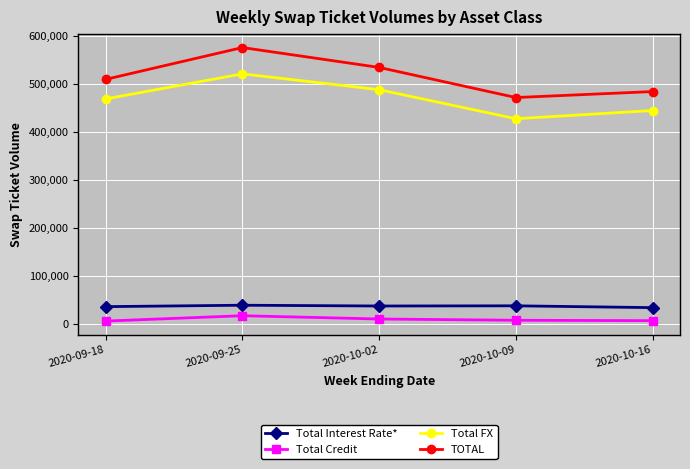

What is the sum of all Total Interest Rate* values?

181113